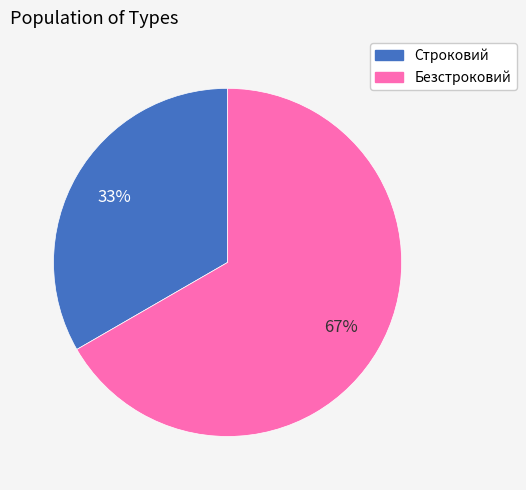

Does Безстроковий account for over 50% of the chart?

Yes